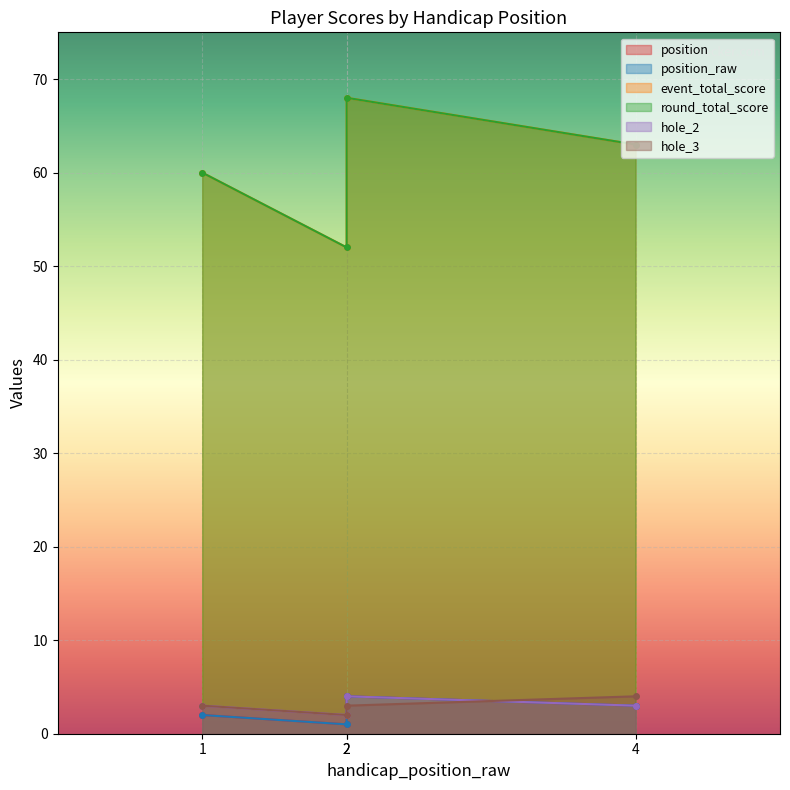

How many values in the round_total_score series are below 63?

2